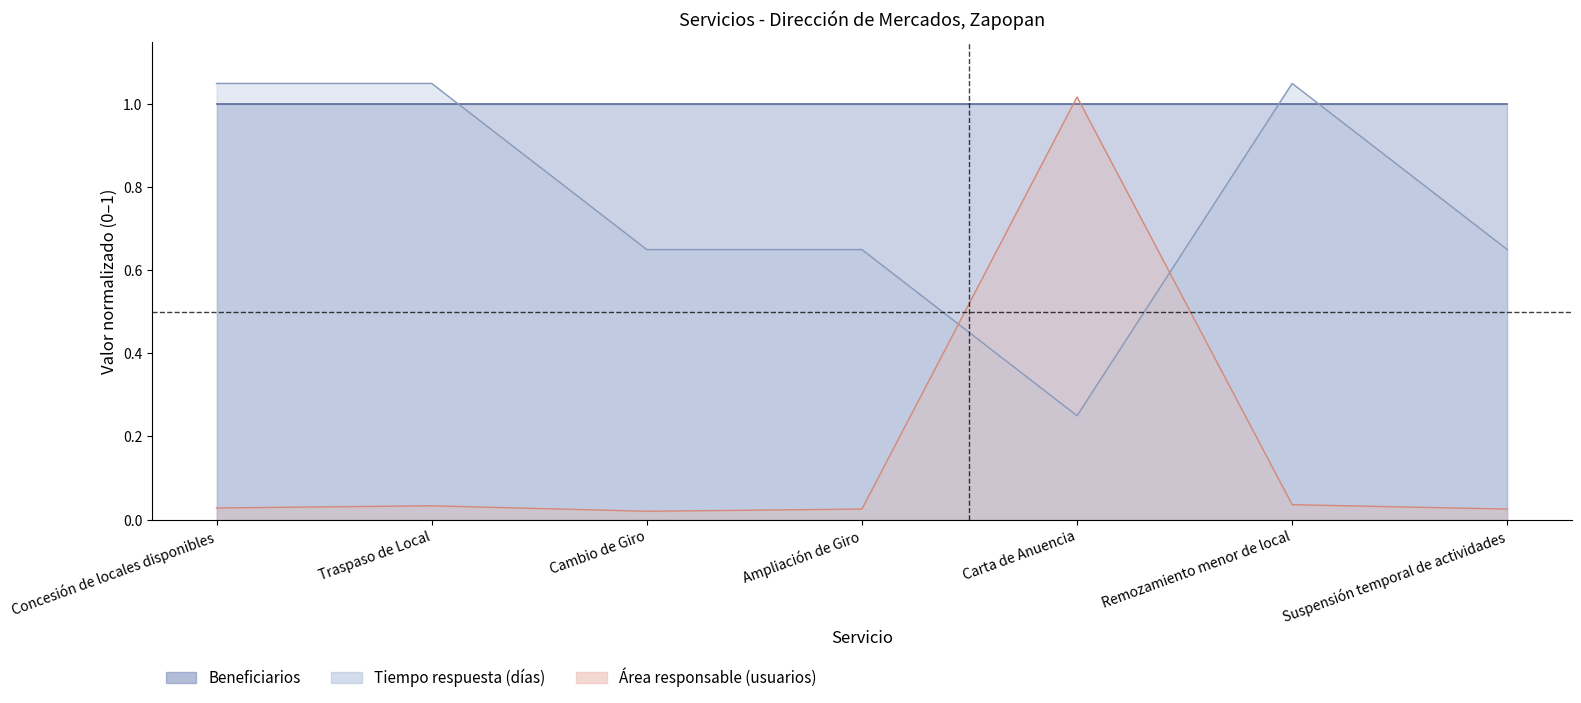

At which category is the sum across all series the highest?

Carta de Anuencia